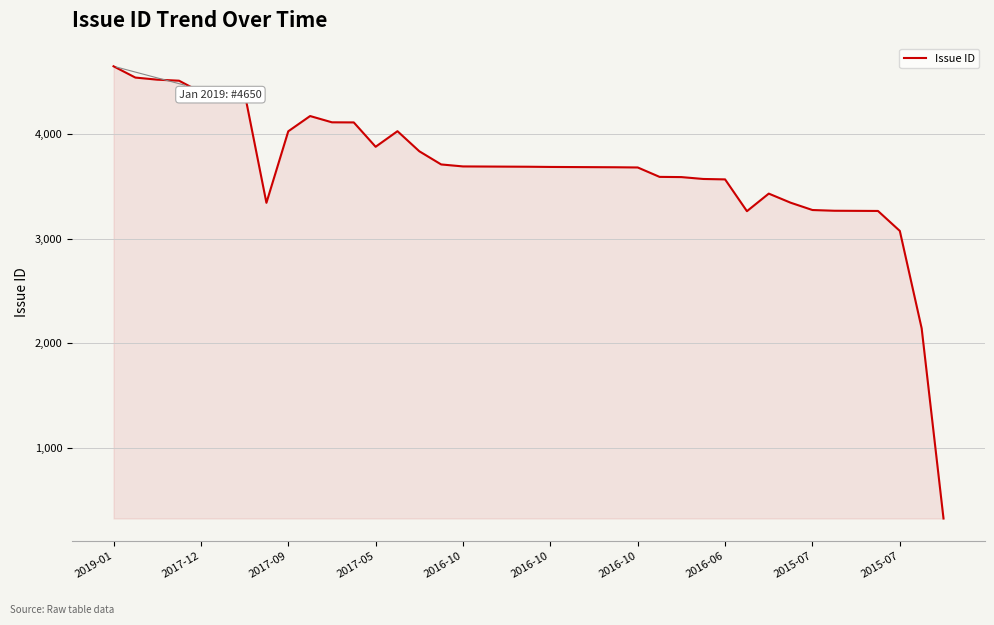

What is the smallest value displayed?

324